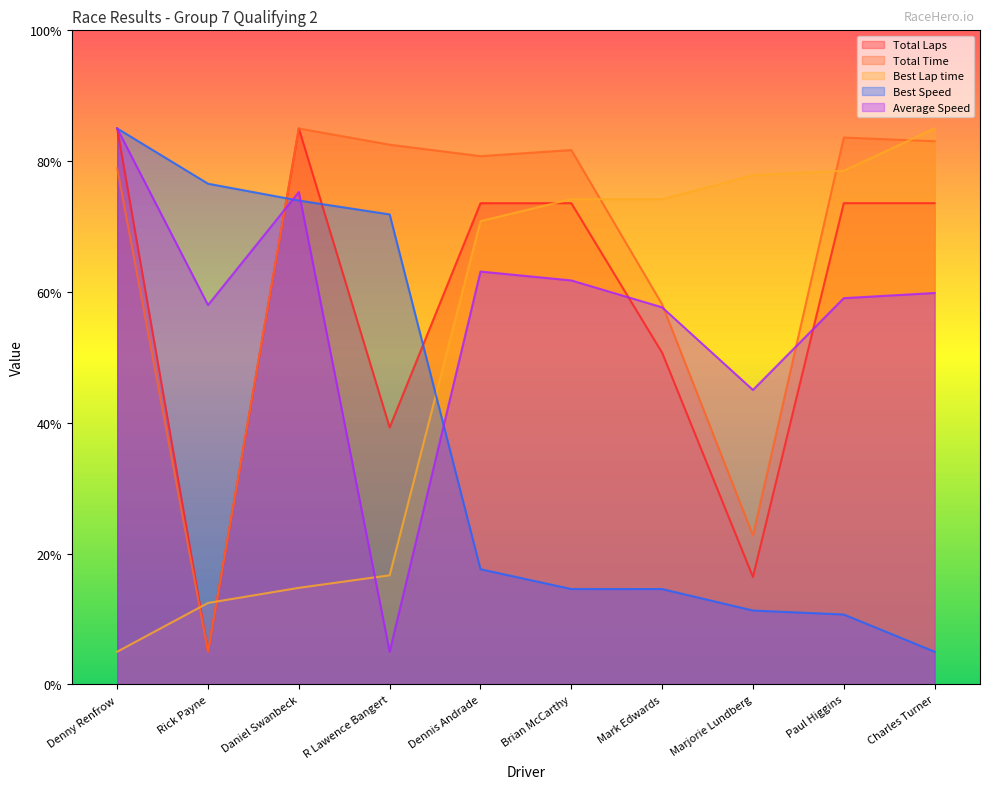

What is the value of the Best Lap time point at the 6th from the left?

74.2